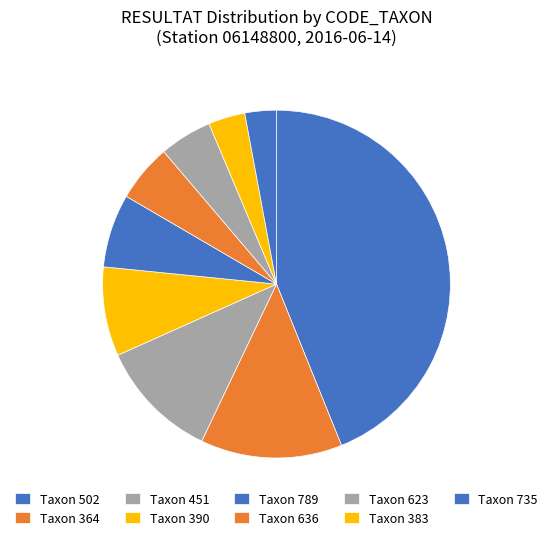

How many slices are in this pie chart?

9